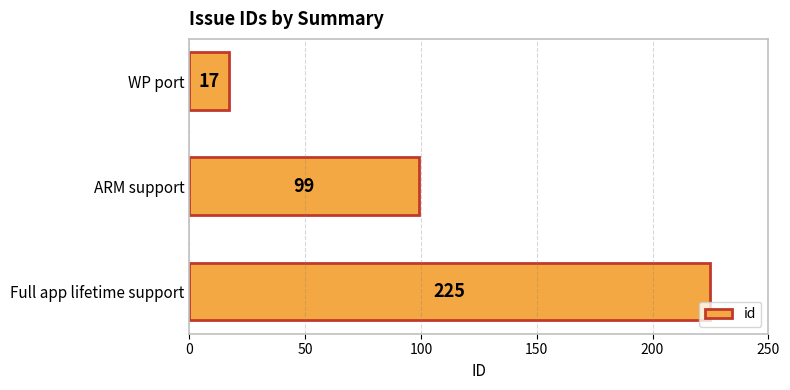

Rank the categories by value from highest to lowest.

Full app lifetime support, ARM support, WP port